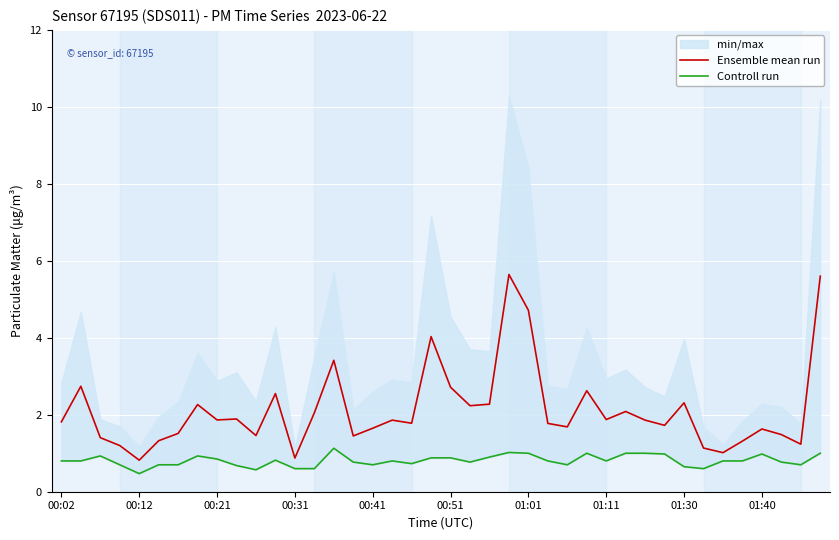

What is the minimum value for Ensemble mean run?

0.8